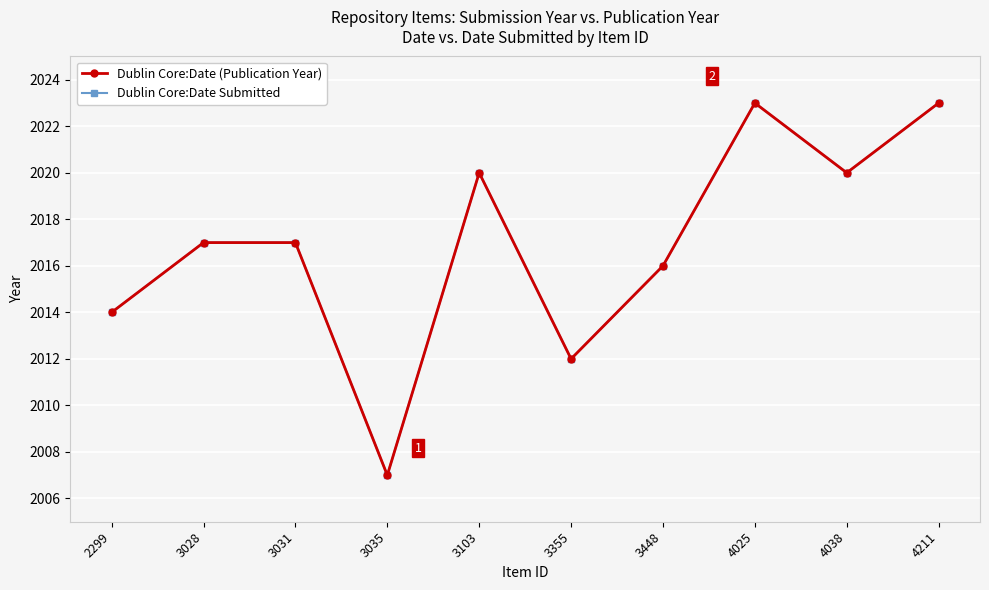

Is this an area chart (filled region under the line)?

No